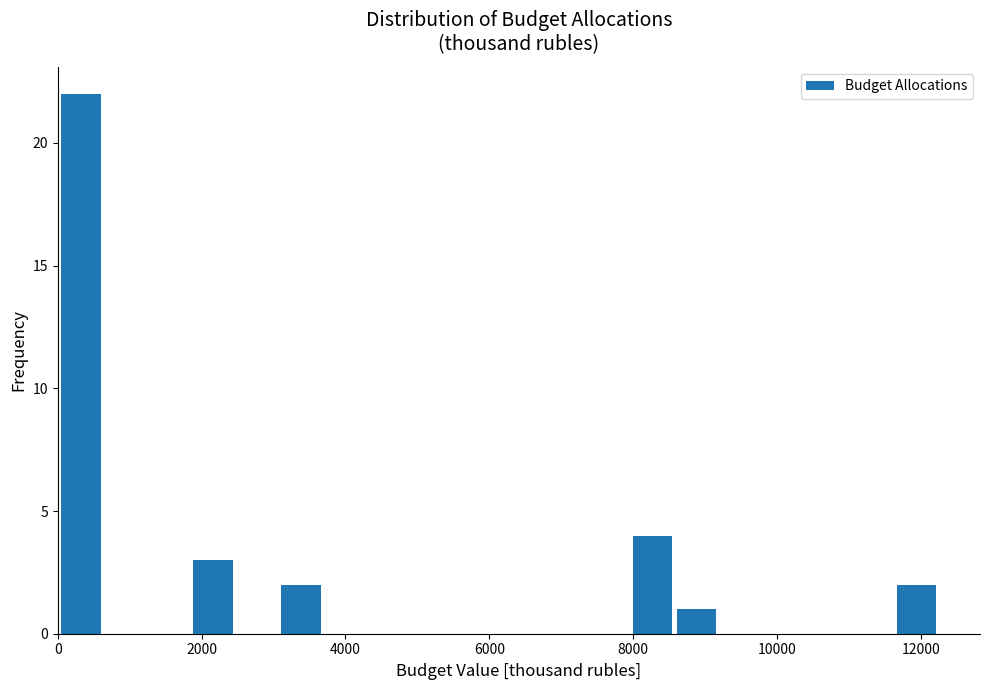

Around what value on the x-axis is the tallest bar? Give the approximate position of its centre, as read against the axis.

400